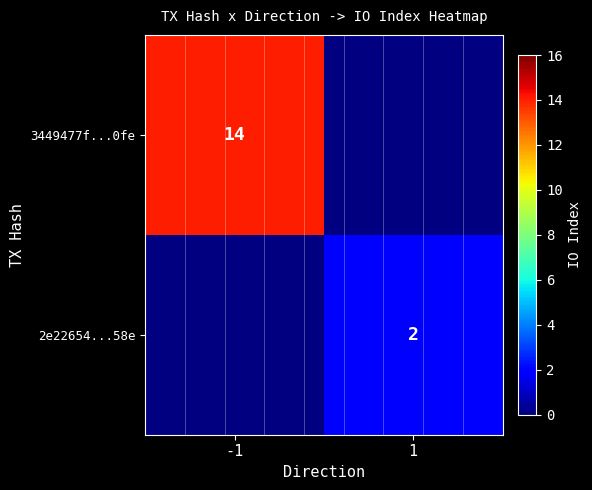

The value of 2e22654...58e at 1 is 1. True or false?

False